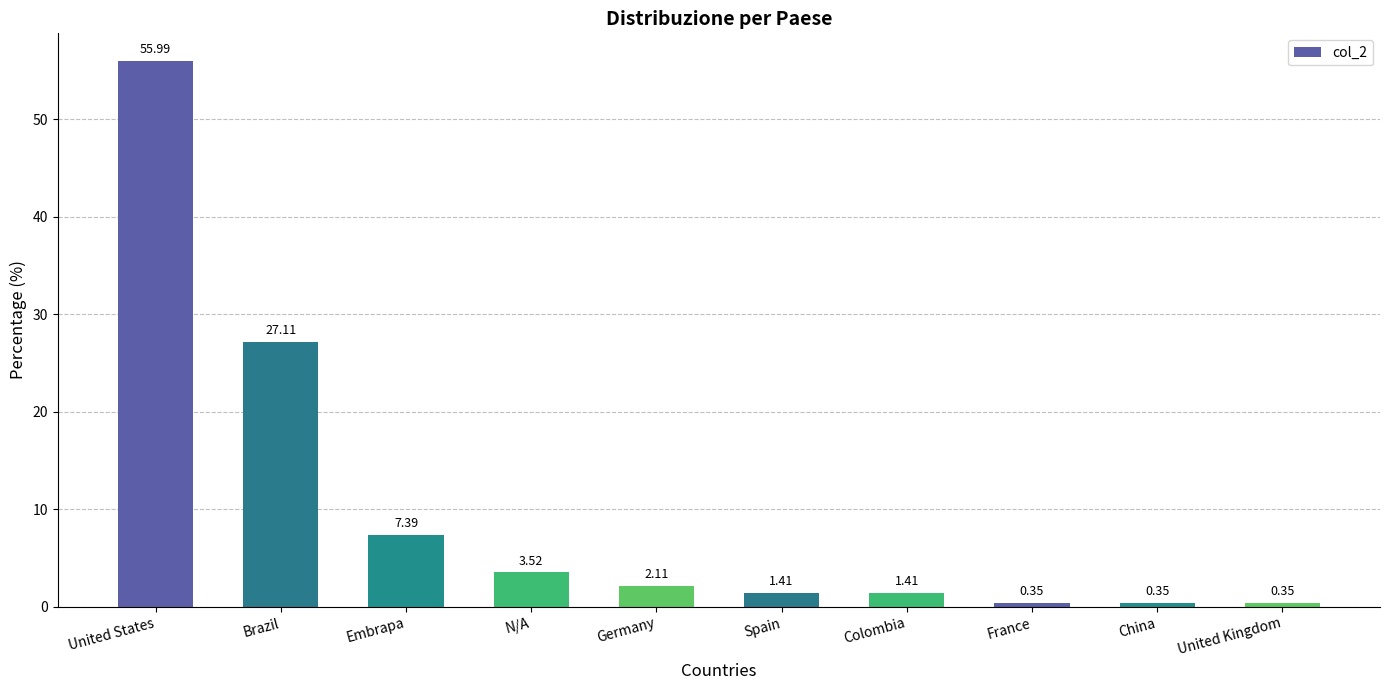

What is the ratio of the value at N/A to the value at Brazil?

0.1